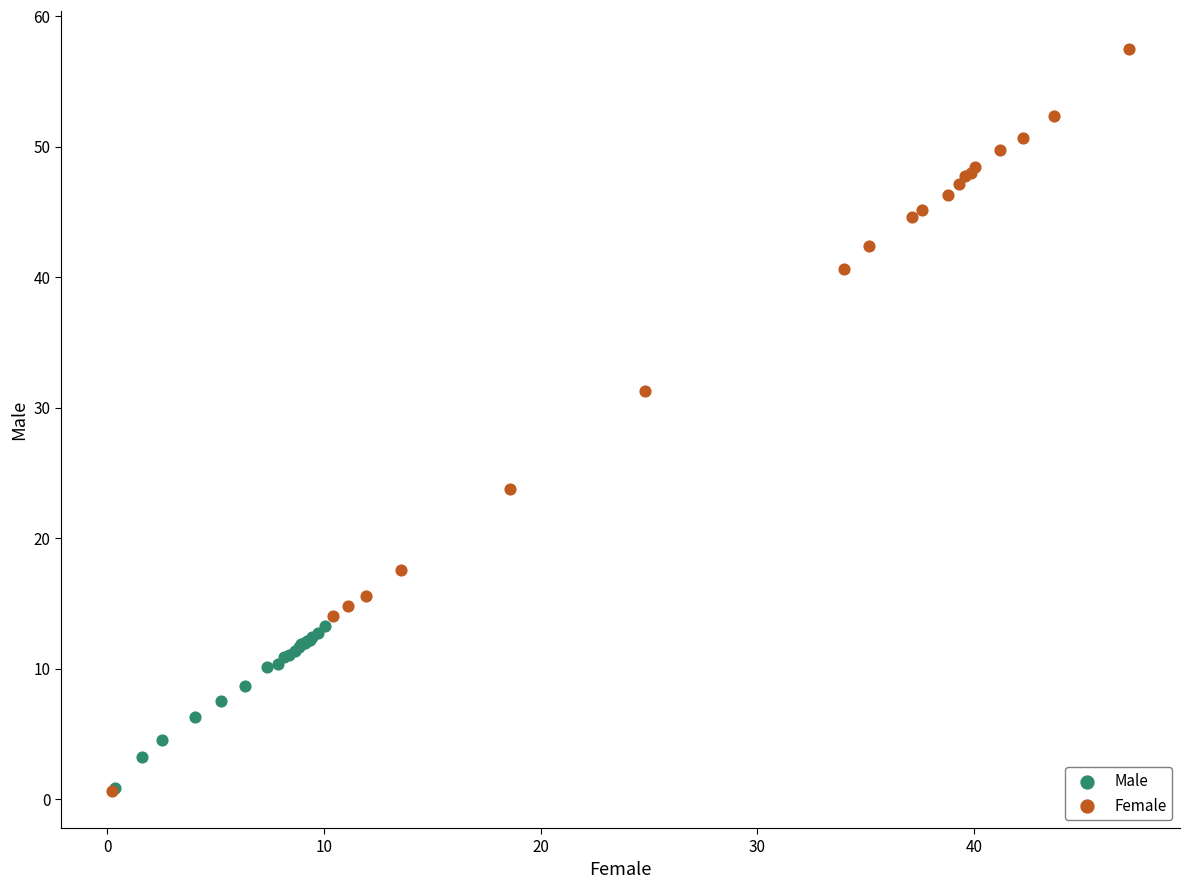

Which series has the widest spread of Y values?

Female